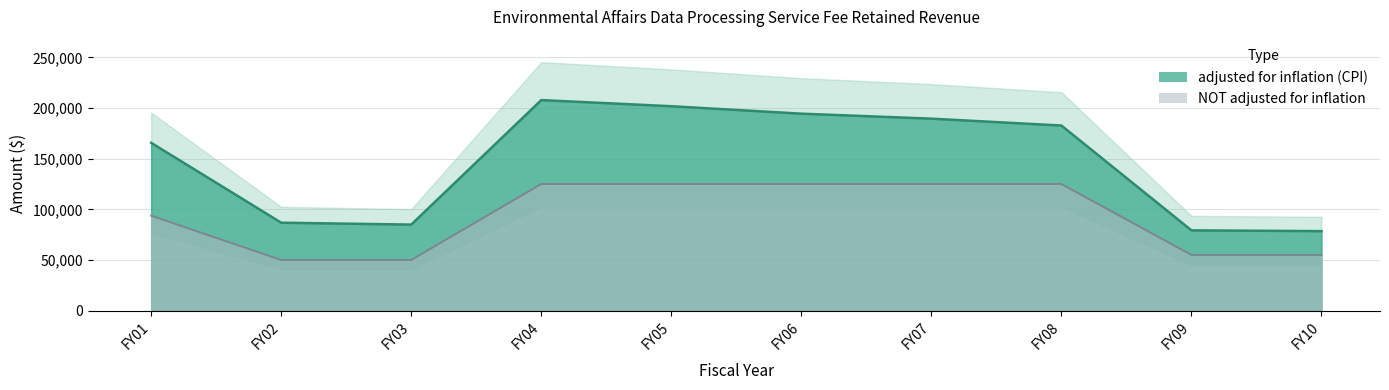

Reading right to left, list all the values displayed in this chart.

adjusted for inflation (CPI): FY10=78506	FY09=79279	FY08=182702	FY07=189480	FY06=194404	FY05=201748	FY04=207810	FY03=84957	FY02=86829	FY01=165636
NOT adjusted for inflation: FY10=55000	FY09=55000	FY08=125000	FY07=125000	FY06=125000	FY05=125000	FY04=125000	FY03=50000	FY02=50000	FY01=93721